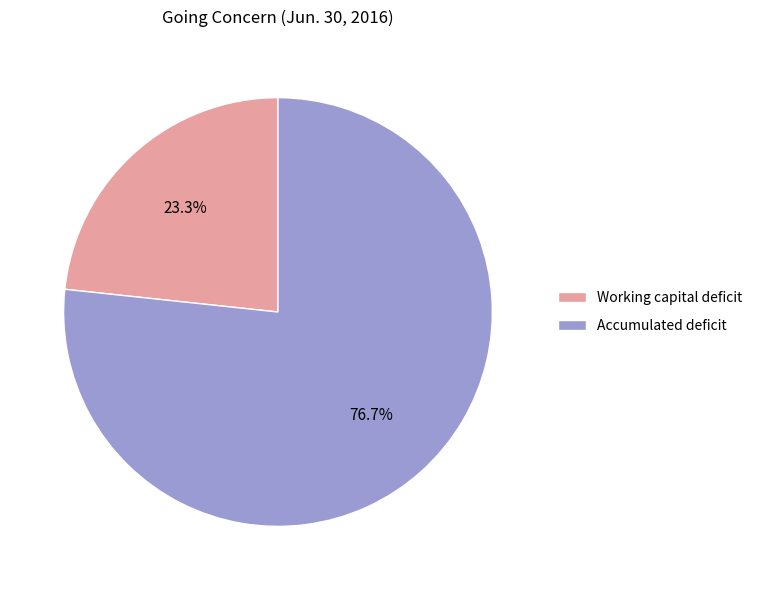

True or false: Working capital deficit accounts for 11% of the total.

False